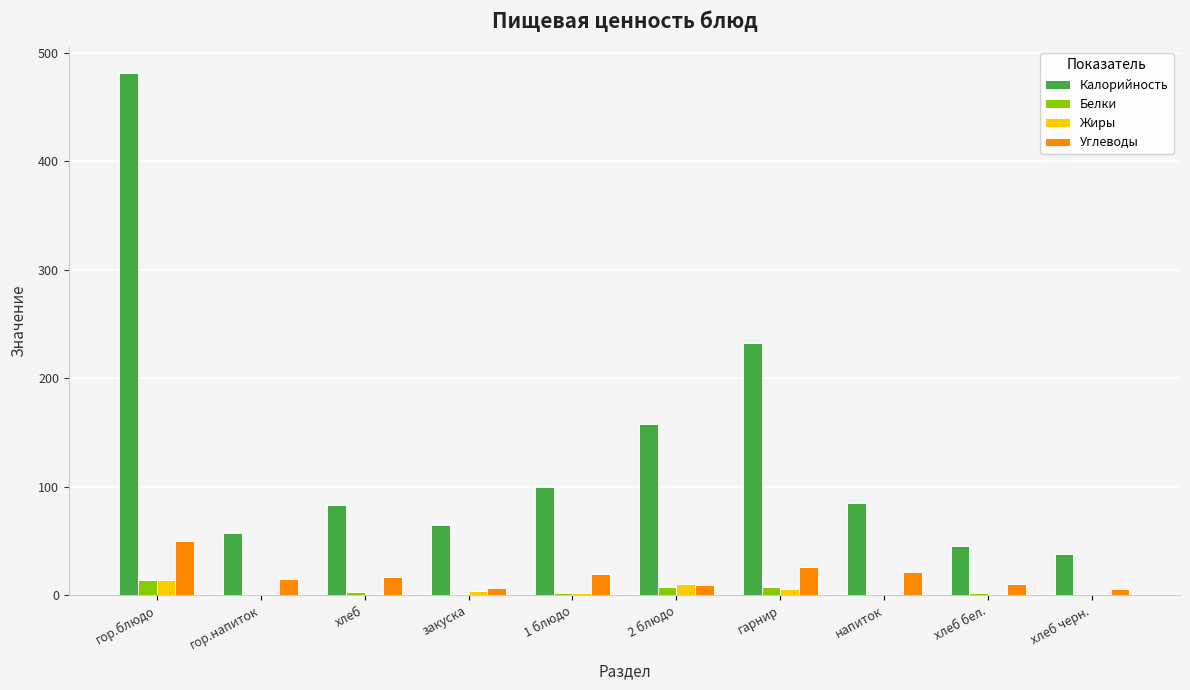

What is the greatest value displayed?

481.4